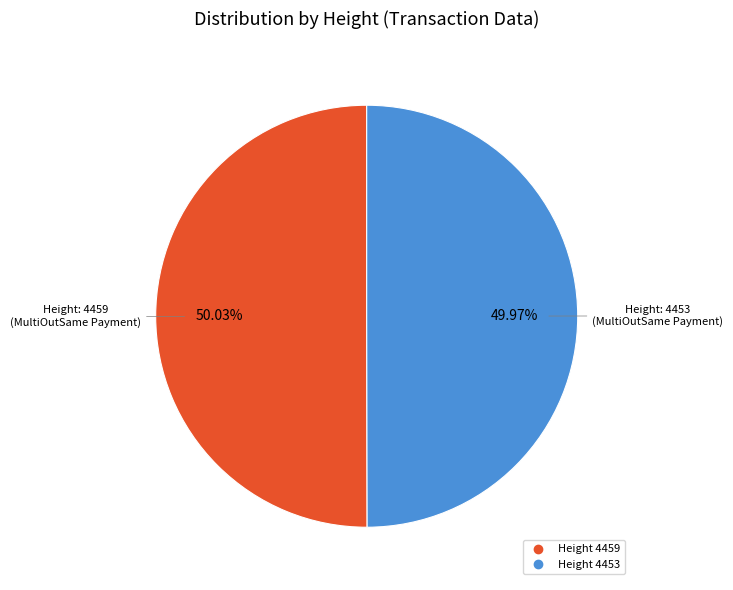

Is there any slice that represents more than half of the pie?

Yes